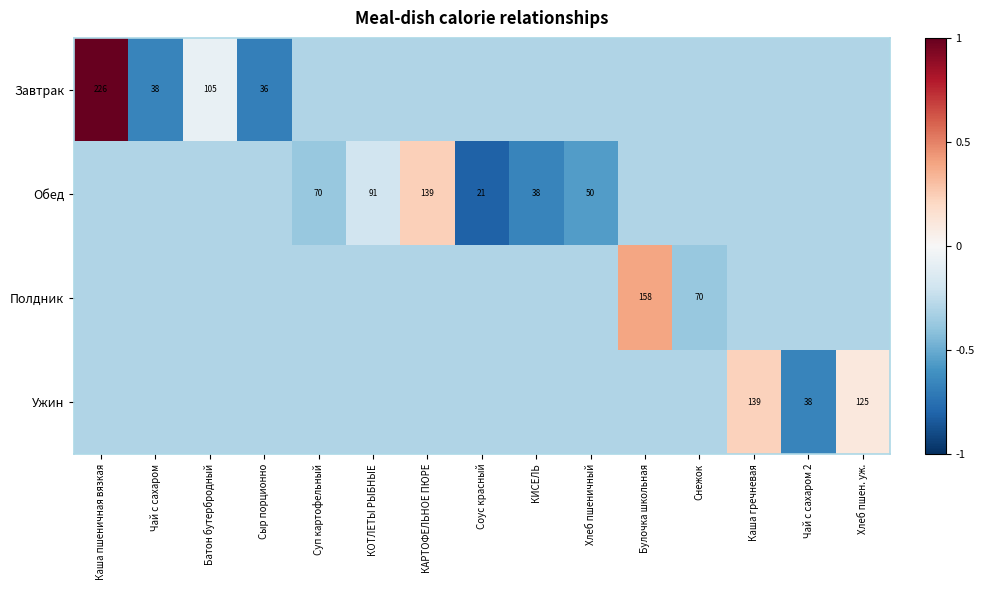

Is the value of Завтрак at Булочка школьная greater than the value of Ужин at КОТЛЕТЫ РЫБНЫЕ?

No